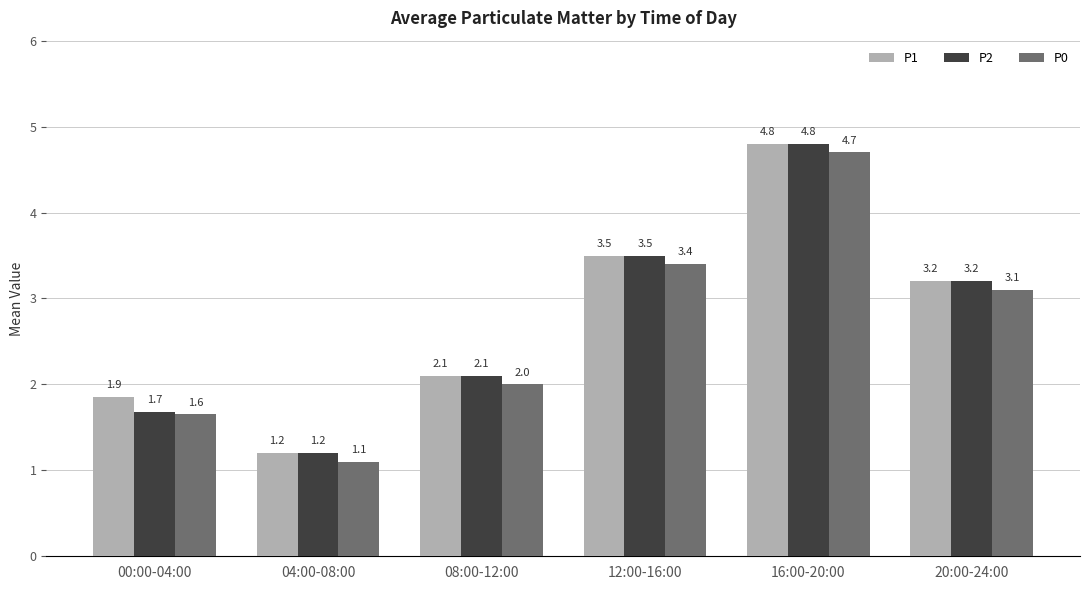

Rank the series by their average value, from highest to lowest.

P1, P2, P0